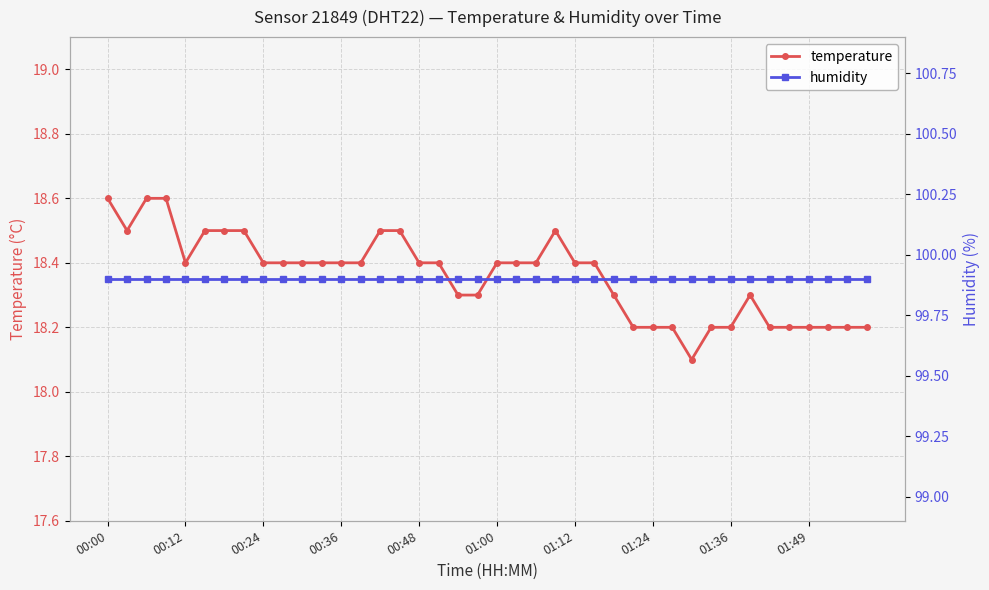

Count the temperature values in the range 18 to 19.

40